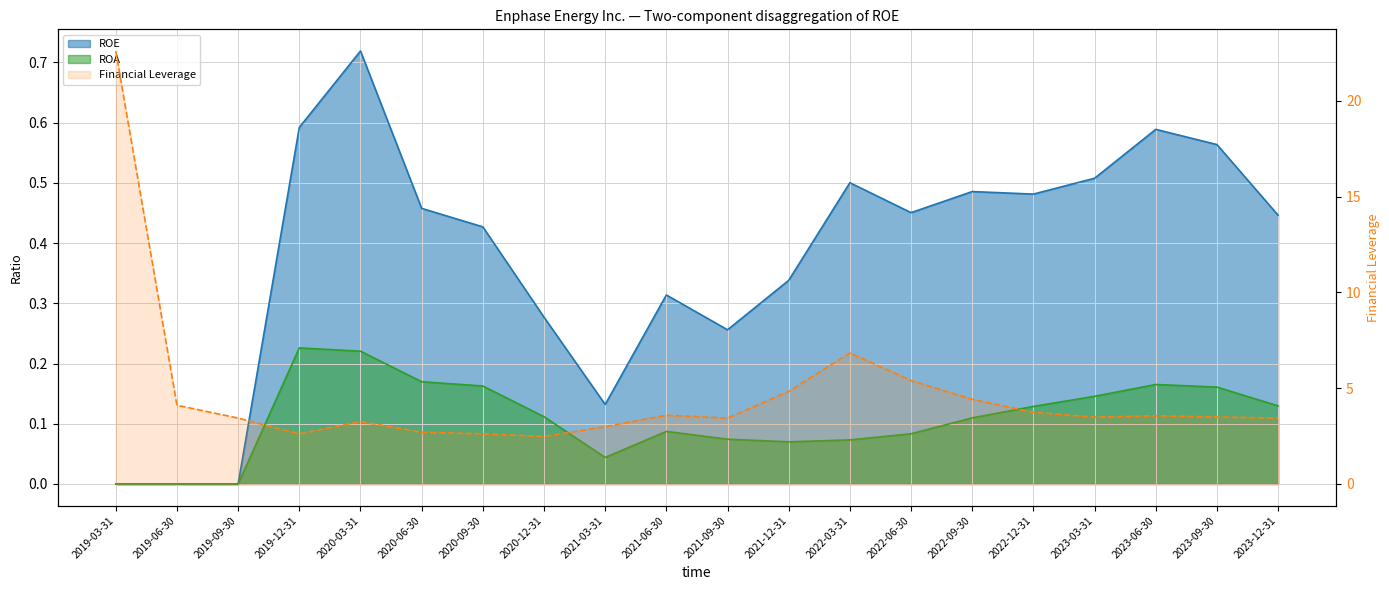

Which series has the largest range (max minus min)?

Financial Leverage